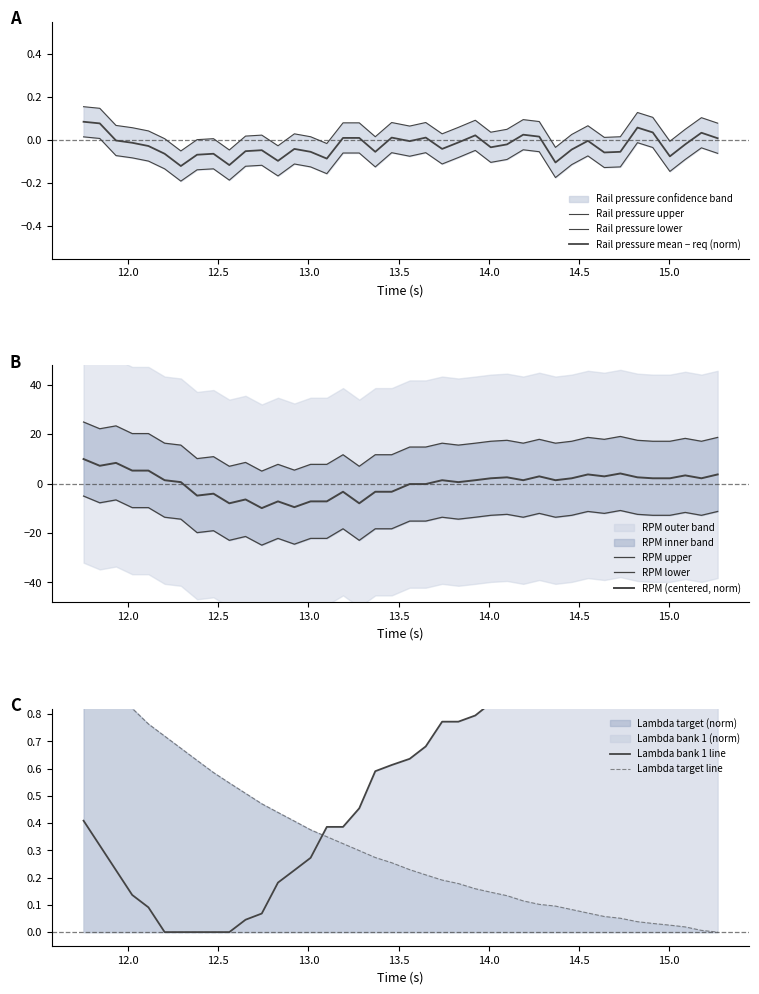

Is the value of Rail pressure mean (PSI) at 12.922 greater than the value of Lambda bank 1 (AFR) at 13.742?

No